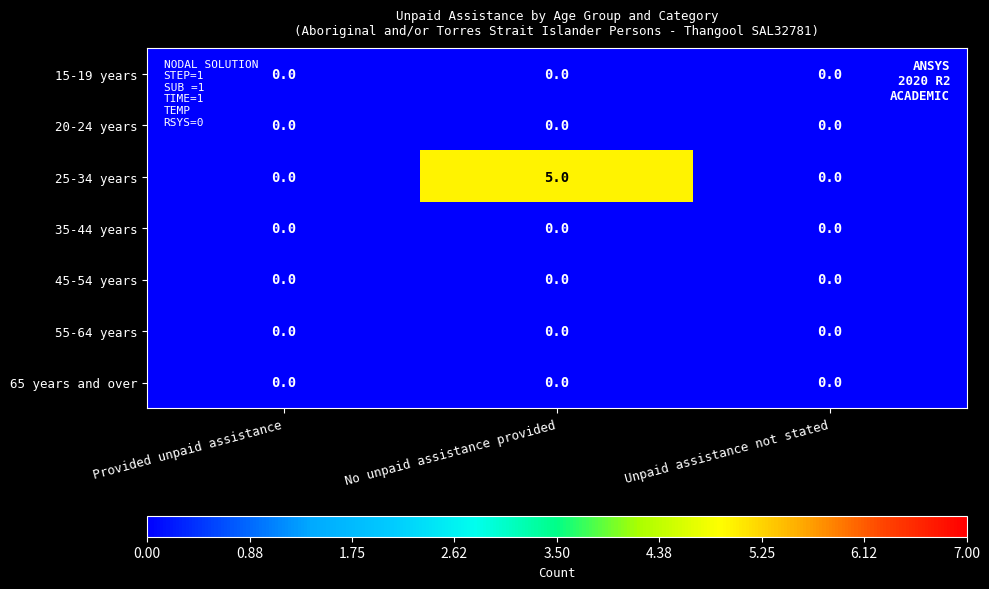

Reading left to right, transcribe all the data shown in this chart.

15-19 years: 0	0	0
20-24 years: 0	0	0
25-34 years: 0	5	0
35-44 years: 0	0	0
45-54 years: 0	0	0
55-64 years: 0	0	0
65 years and over: 0	0	0